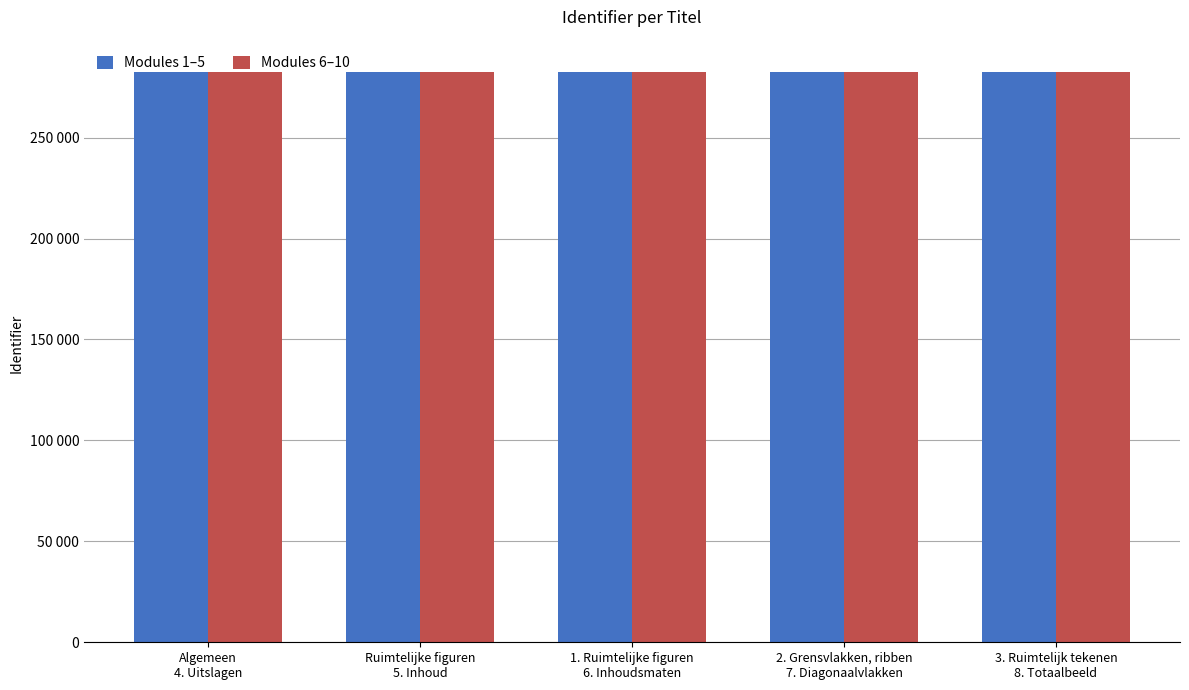

What are all the series names shown in the legend?

Modules 1–5, Modules 6–10